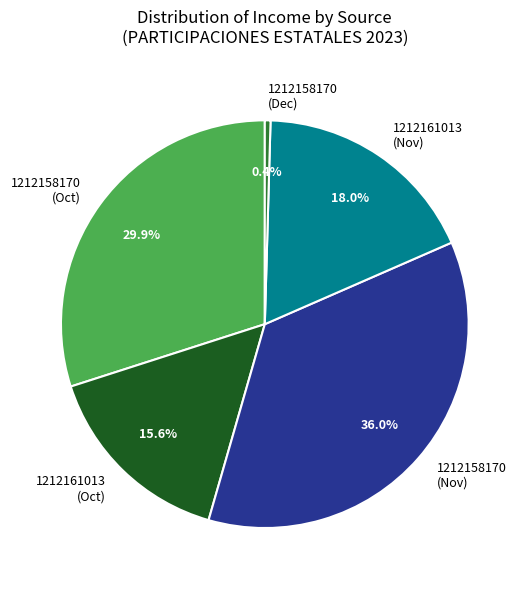

How many segments does this pie chart have?

5